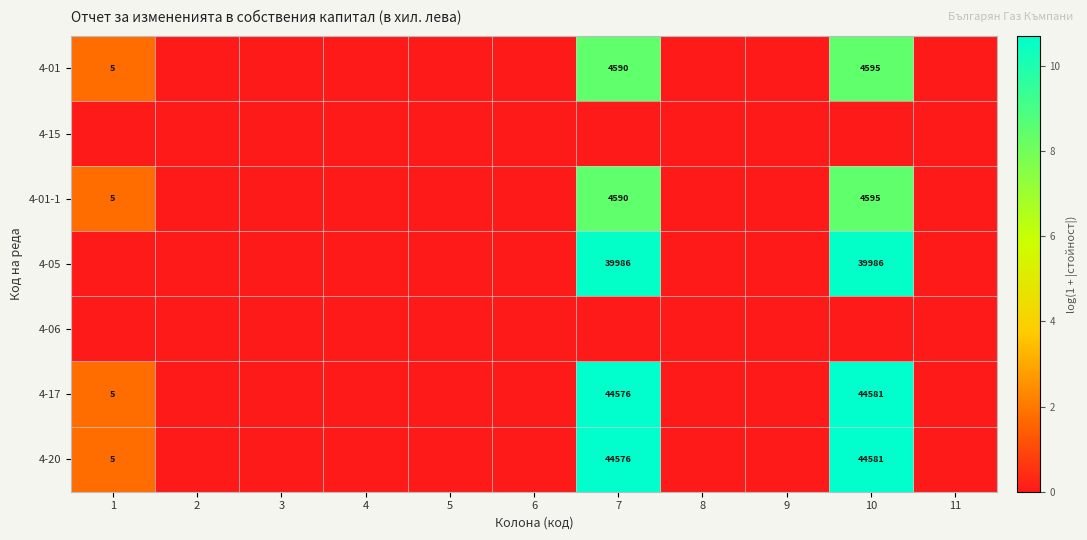

Is it true that 4-17 equals 0.0 at 8?

True